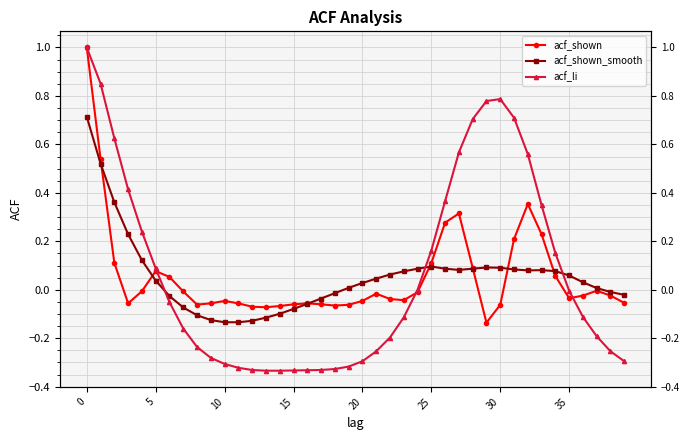

How many values in the acf_shown_smooth series exceed 0?

25